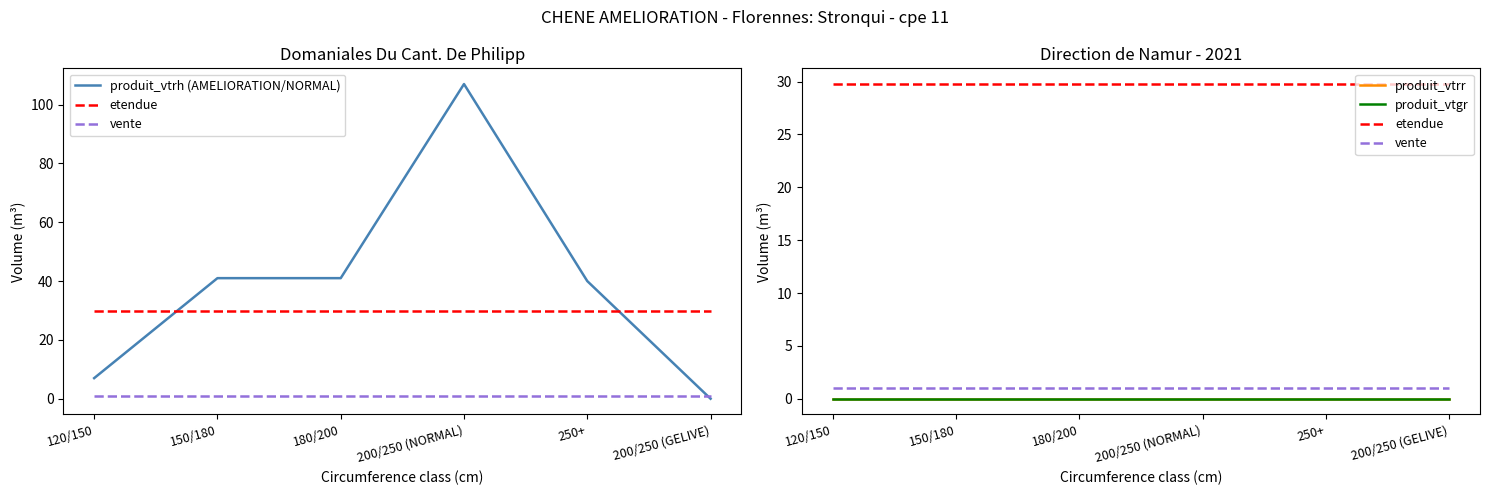

What is the average value of the vente series?

1.0